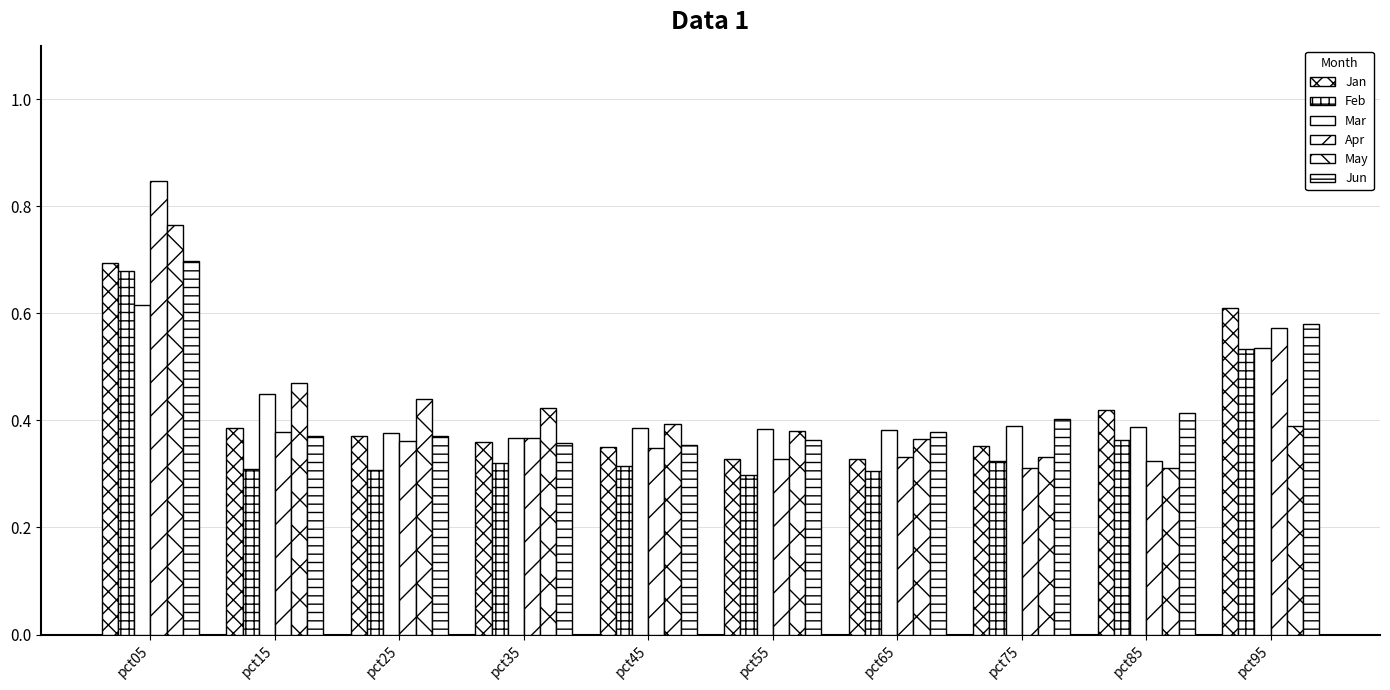

Are the bars grouped side by side (vs. stacked)?

Yes